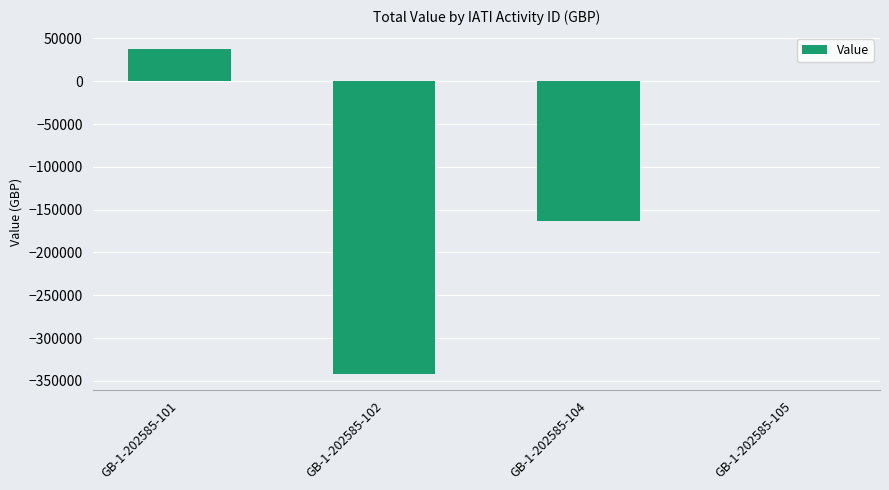

What is the maximum value shown in the chart?

37469